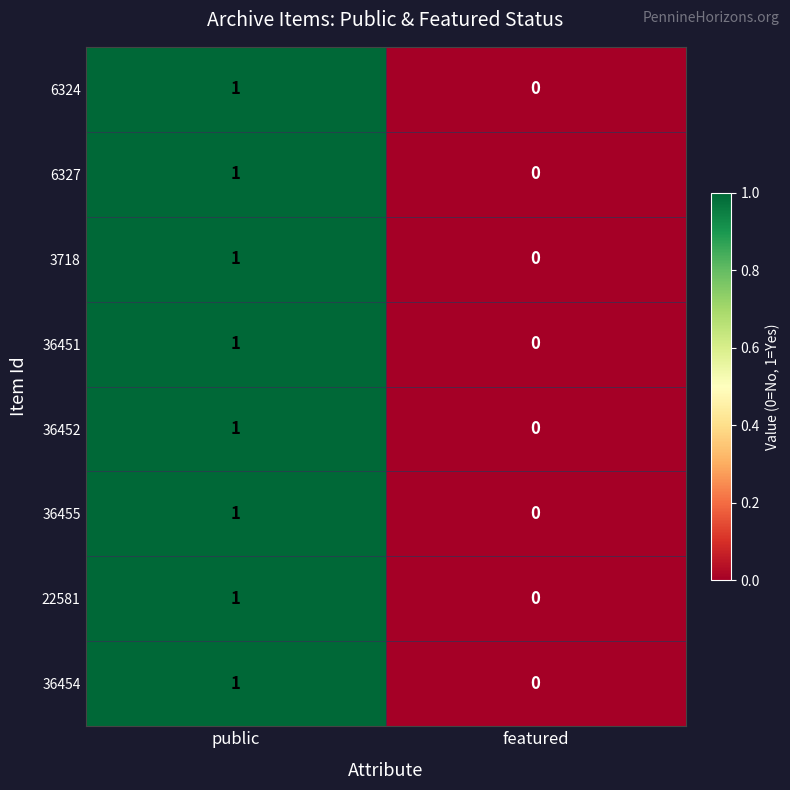

Reading left to right, list all the values displayed in this chart.

6324: 1	0
6327: 1	0
3718: 1	0
36451: 1	0
36452: 1	0
36455: 1	0
22581: 1	0
36454: 1	0